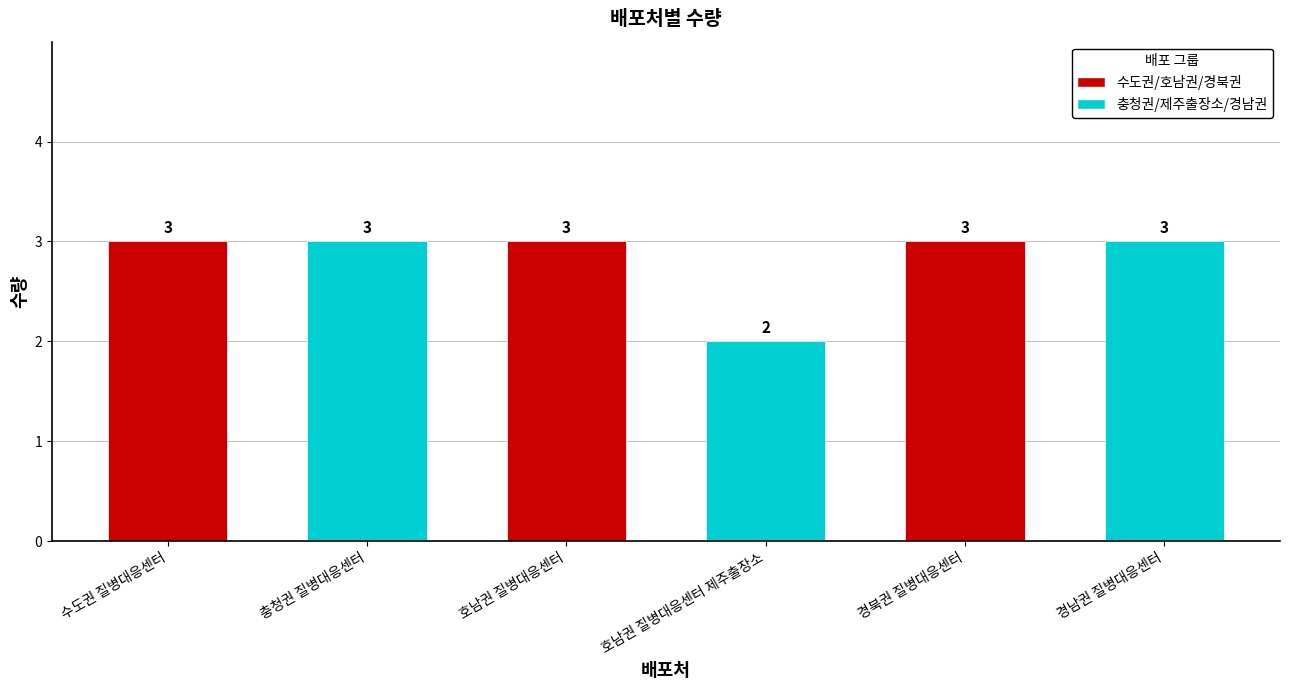

Read the value at 충청권 질병대응센터.

3